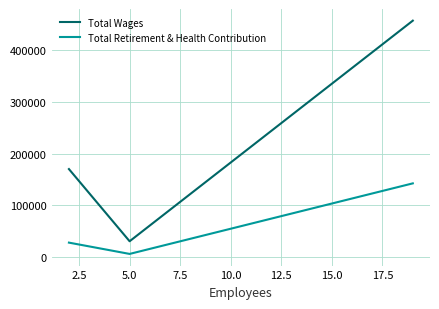

Rank the series by their maximum value, from highest to lowest.

Total Wages, Total Retirement & Health Contribution